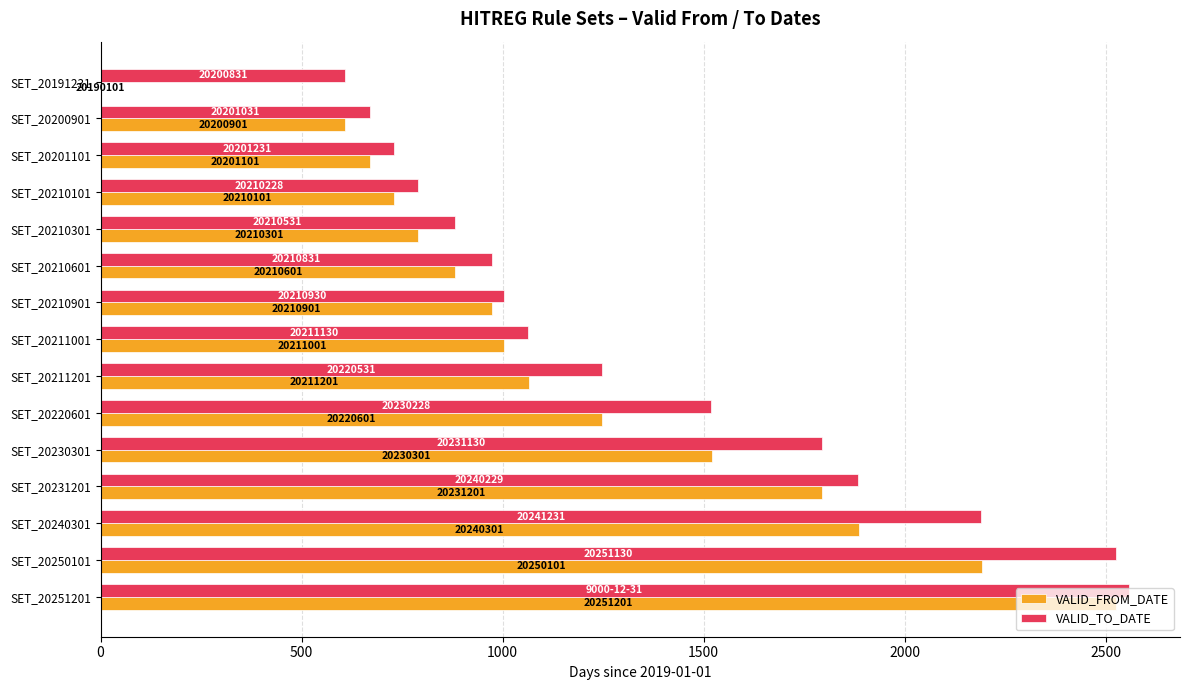

What are all the series names shown in the legend?

VALID_FROM_DATE, VALID_TO_DATE